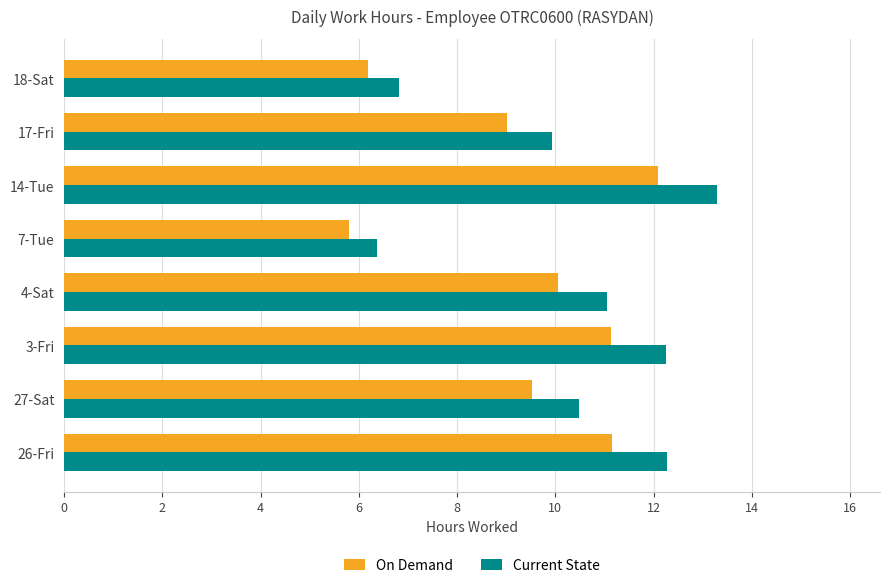

What is the total value across all series at 4-Sat?

21.1